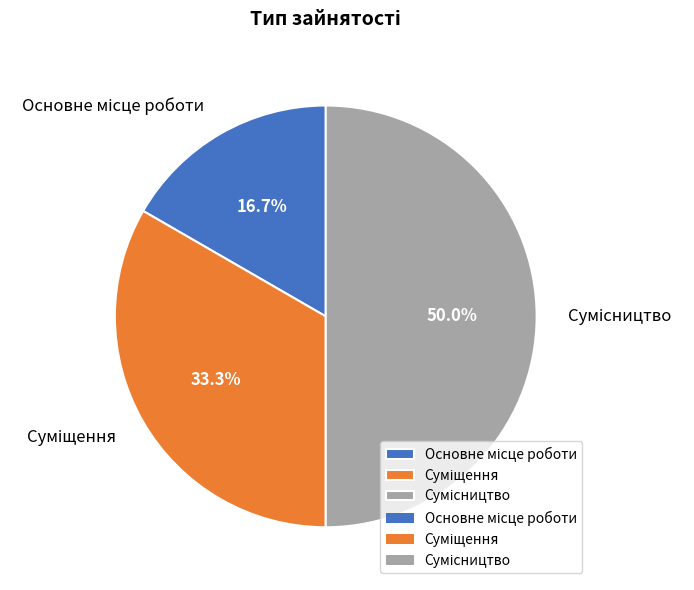

What is the change in value from Основне місце роботи to Суміщення?

+1